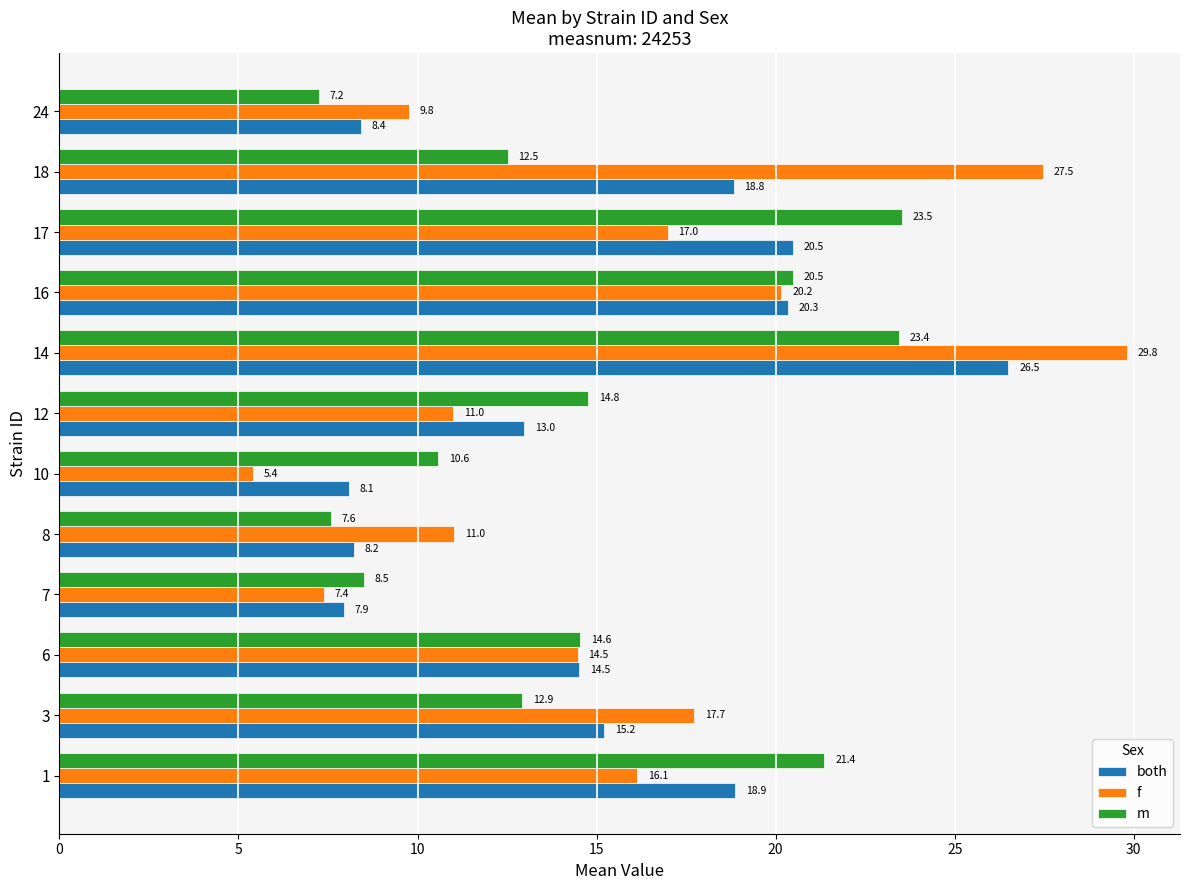

What is the difference between the maximum and minimum values in the f series?

24.4